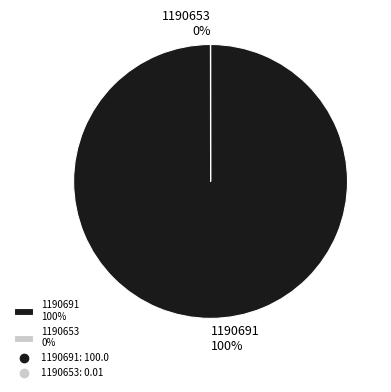

Does any single category account for the majority?

Yes